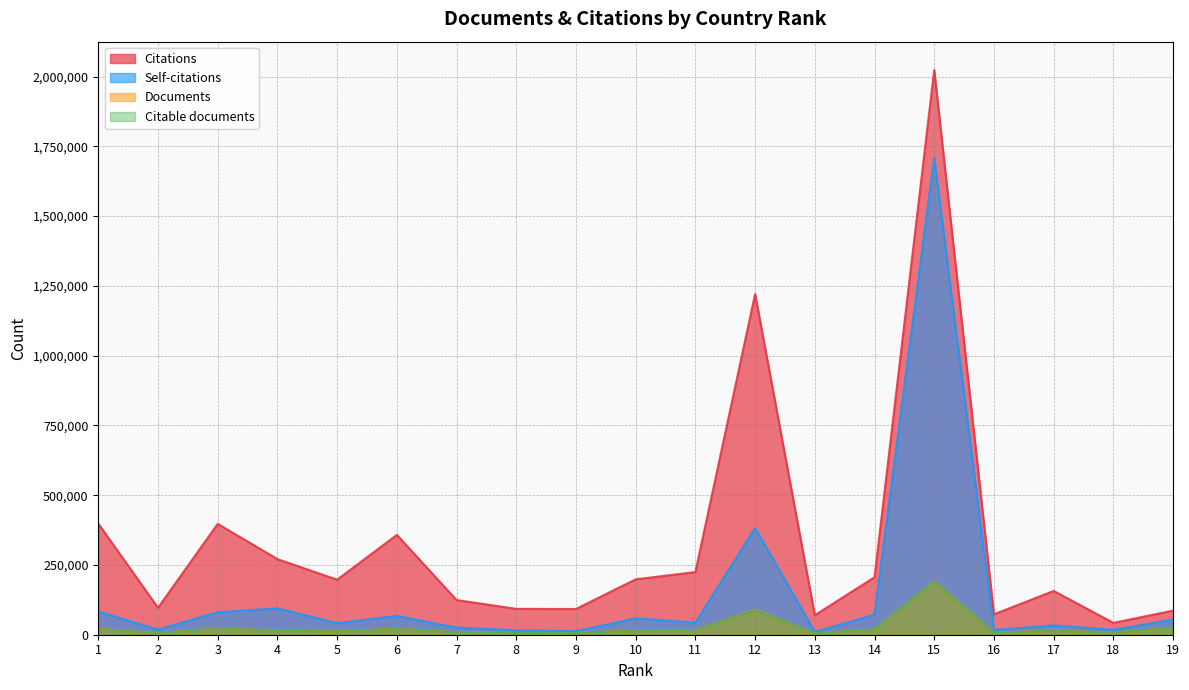

Rank the categories by Documents value from highest to lowest.

15, 12, 19, 3, 6, 1, 14, 11, 4, 17, 10, 5, 7, 18, 16, 9, 8, 2, 13